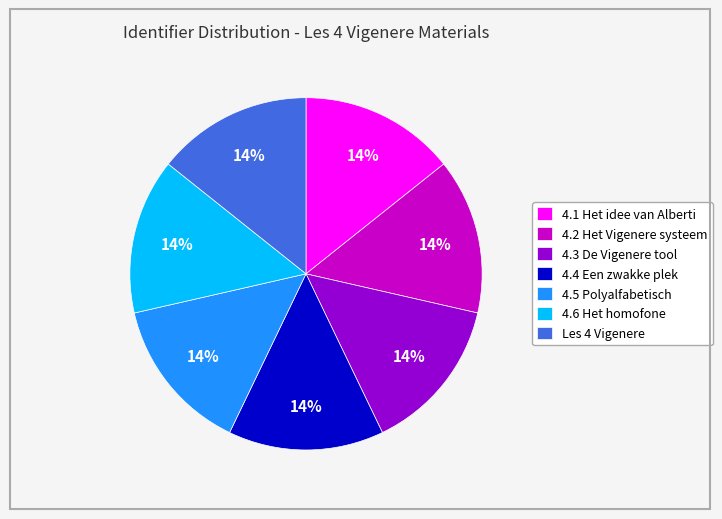

Is Les 4 Vigenere the majority of the pie?

No